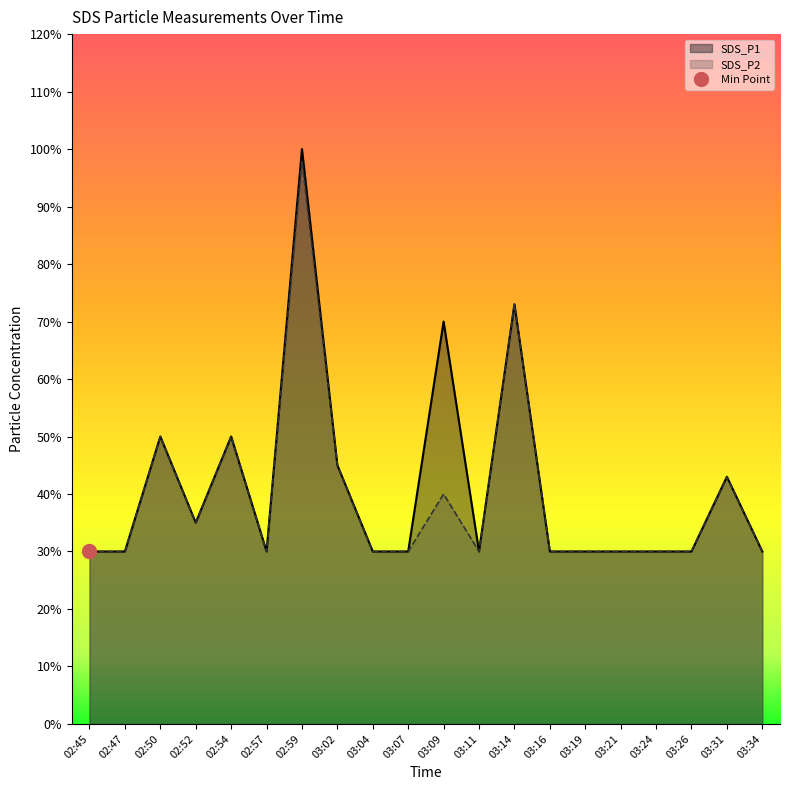

True or false: SDS_P2 has a value of 0.3 at 02:52.

True